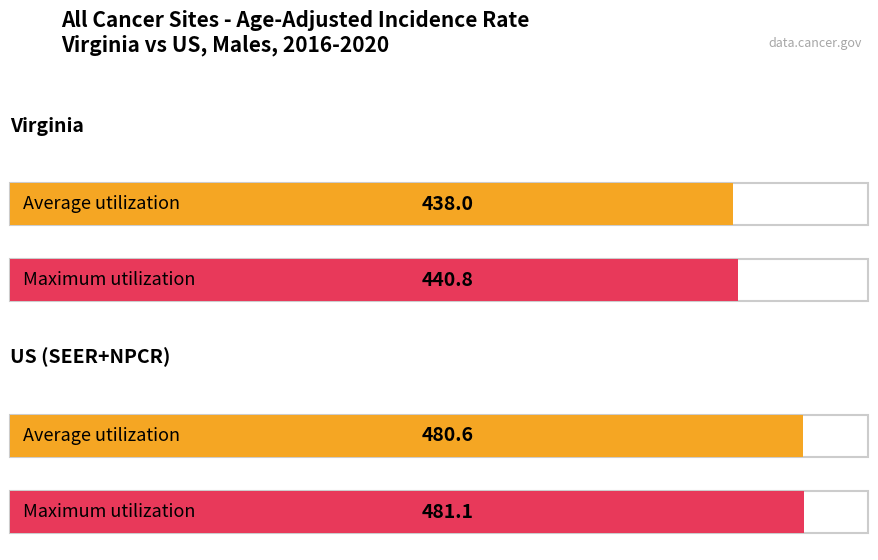

What is the average value of the Average utilization series?

459.3